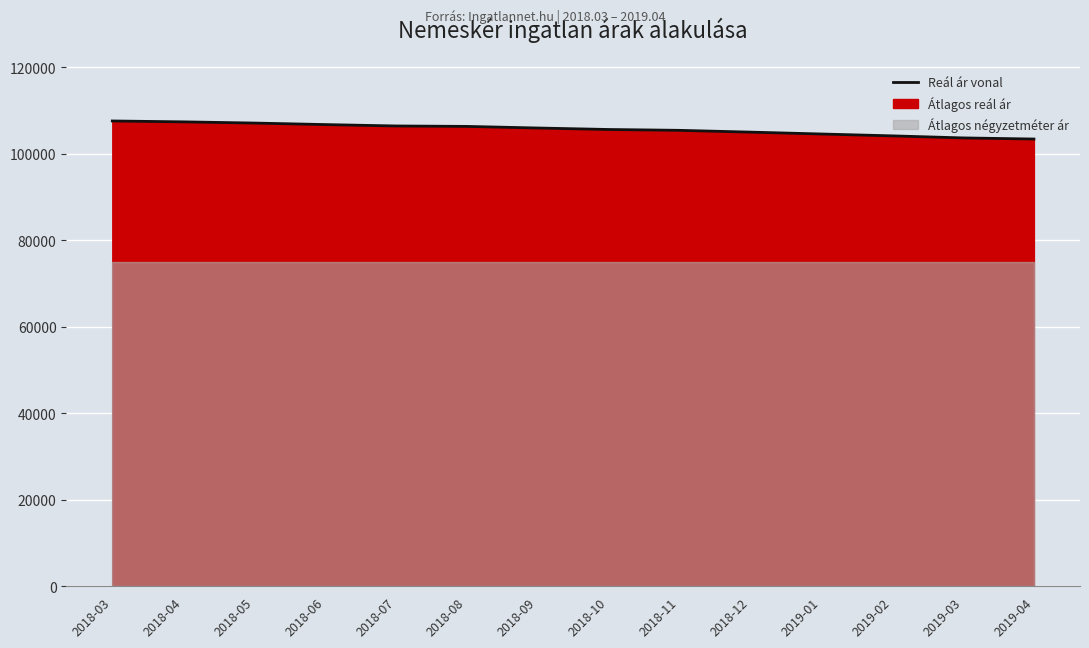

What is the sum of all values?

1478796